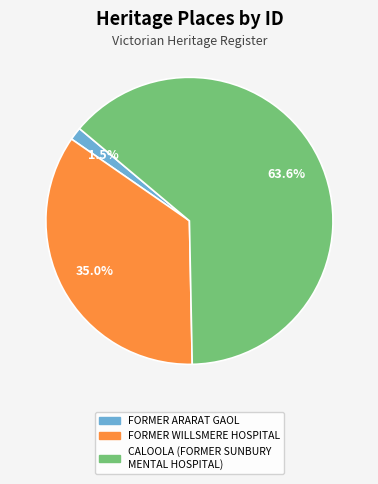

Is it true that CALOOLA (FORMER SUNBURY MENTAL HOSPITAL) is 53% of the pie?

False